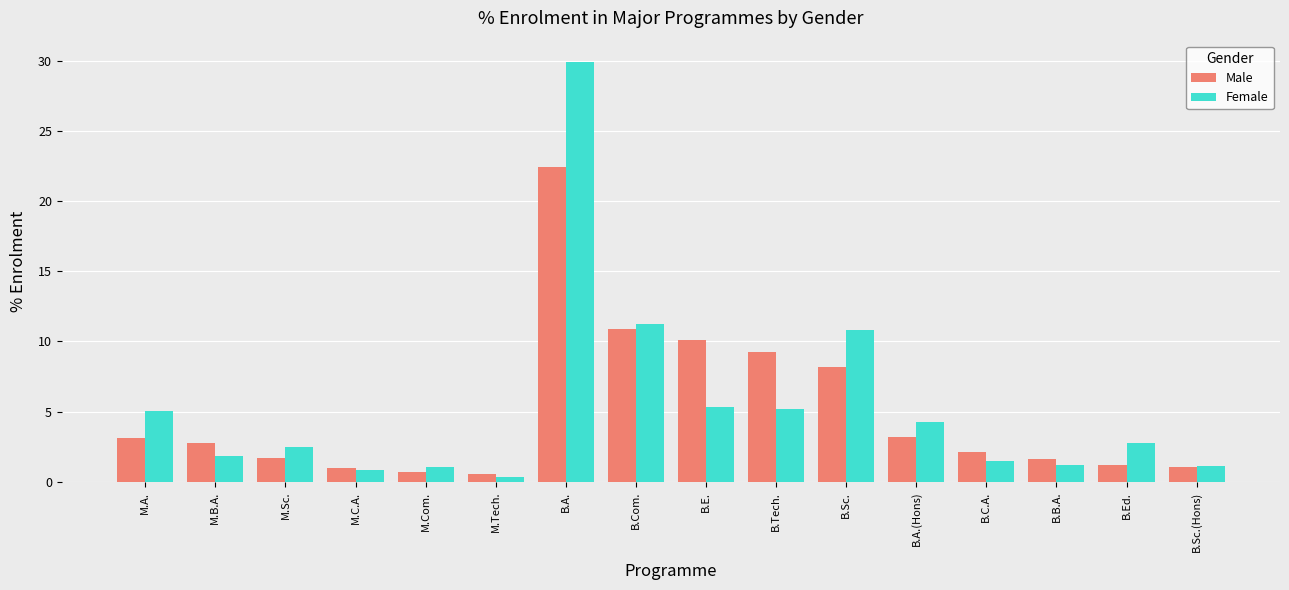

Count the number of data series in this chart.

2